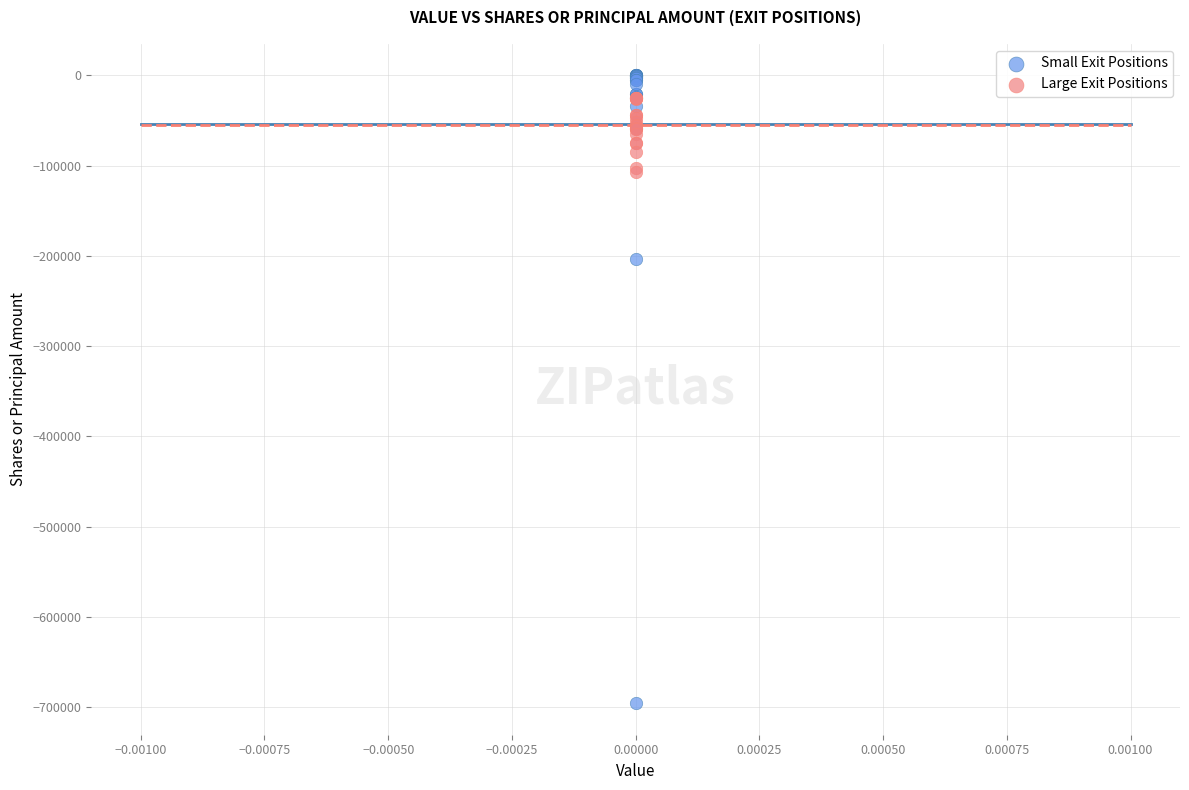

In the Small Exit Positions series, what Y value is closest to -347810?

-203502